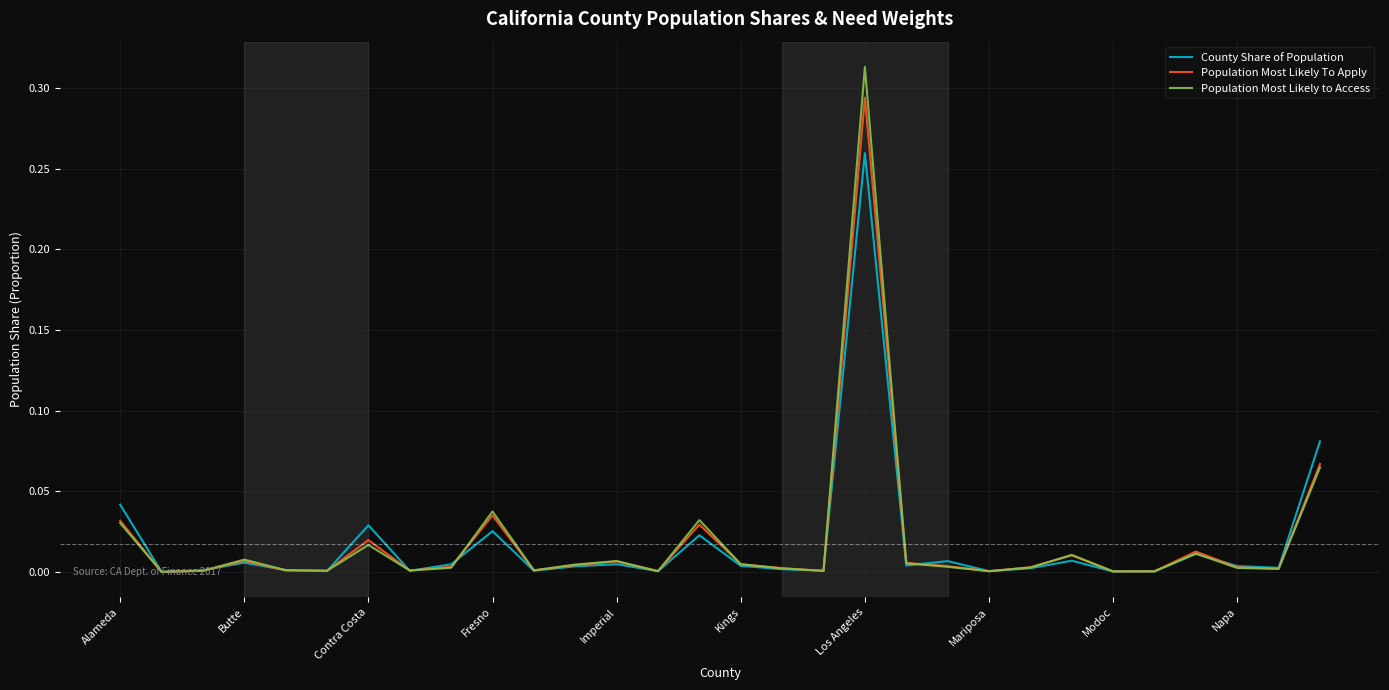

True or false: Population Most Likely to Access and Population Most Likely To Apply intersect in this chart.

True